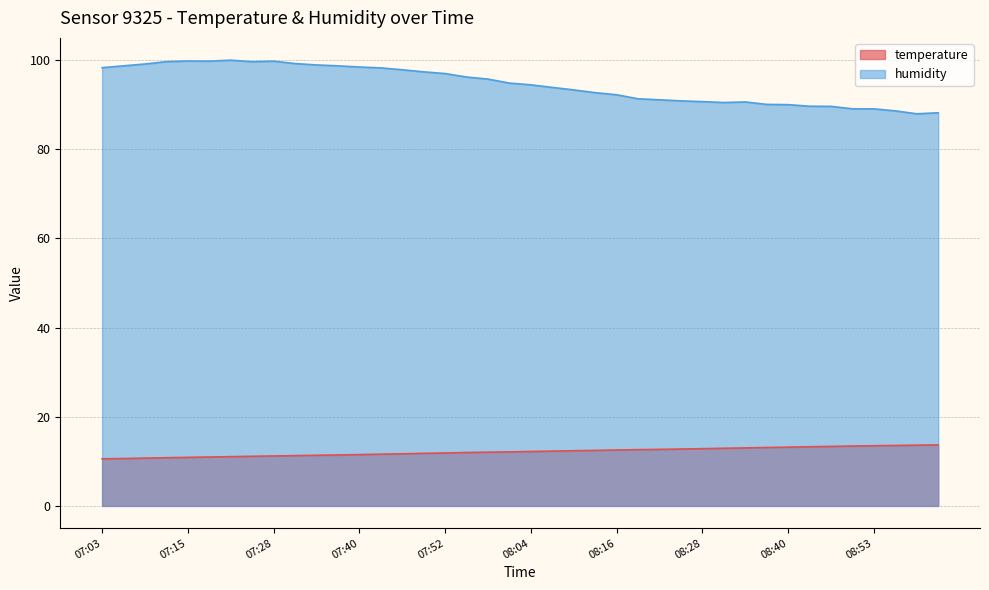

Rank the categories by humidity value from lowest to highest.

08:59, 09:02, 08:56, 08:53, 08:50, 08:47, 08:44, 08:40, 08:37, 08:31, 08:34, 08:28, 08:25, 08:22, 08:19, 08:16, 08:13, 08:10, 08:07, 08:04, 08:01, 07:58, 07:55, 07:52, 07:49, 07:46, 07:43, 07:03, 07:40, 07:06, 07:37, 07:34, 07:09, 07:31, 07:24, 07:12, 07:18, 07:28, 07:15, 07:21